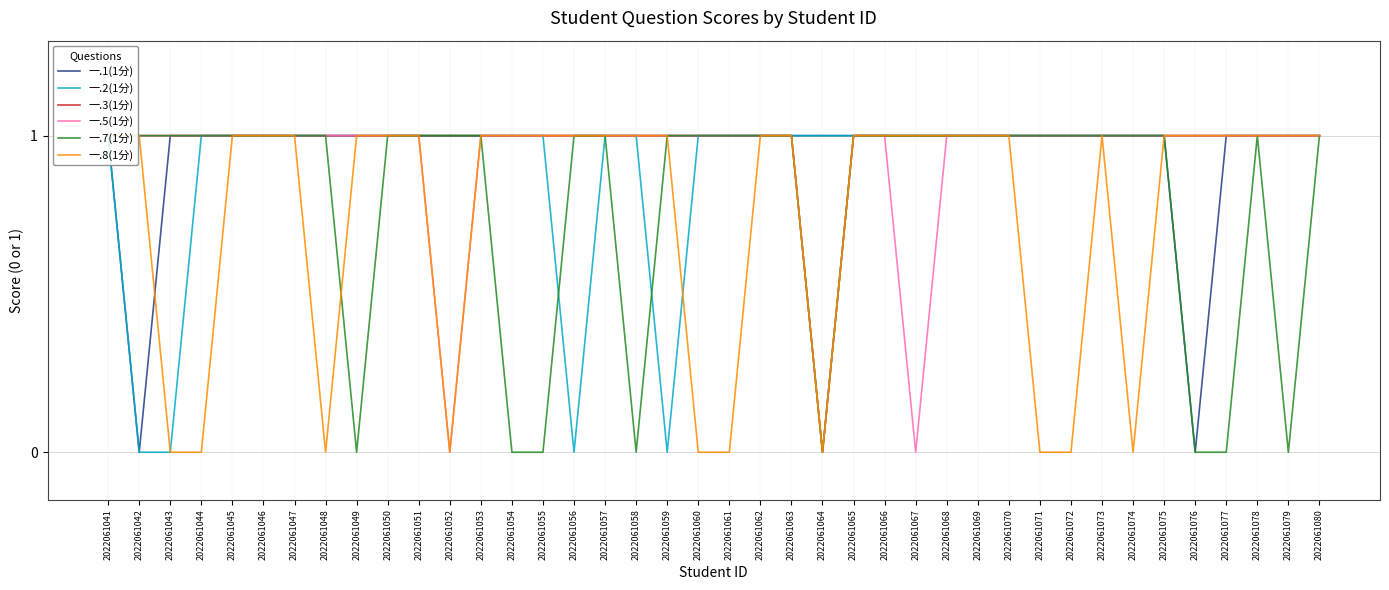

How many distinct data groups are displayed?

6